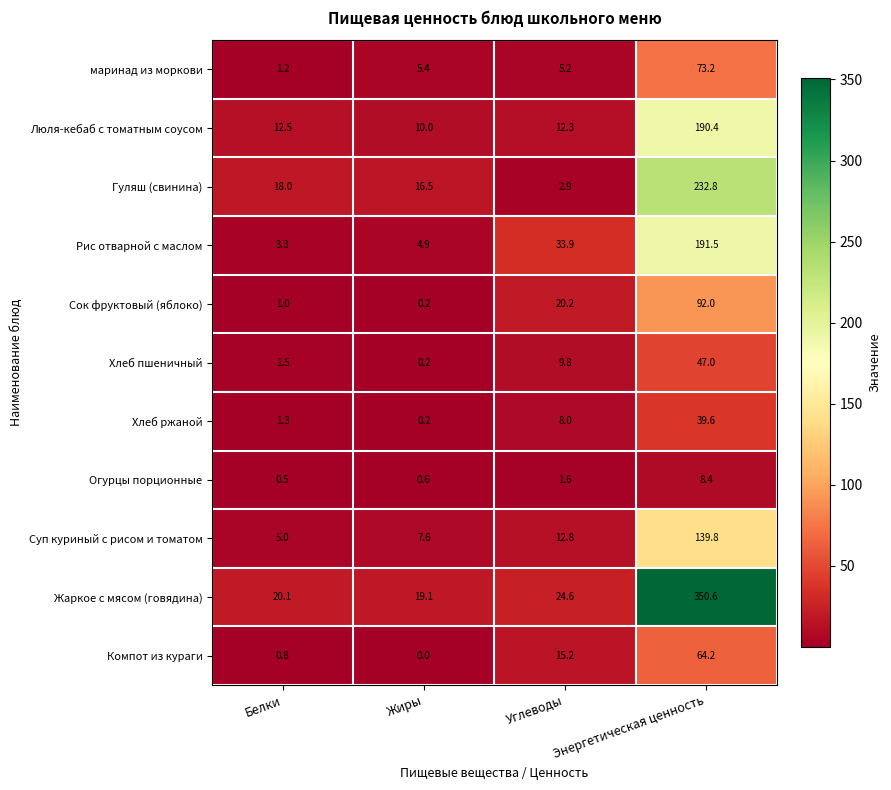

How many positive values does the Компот из кураги series have?

3